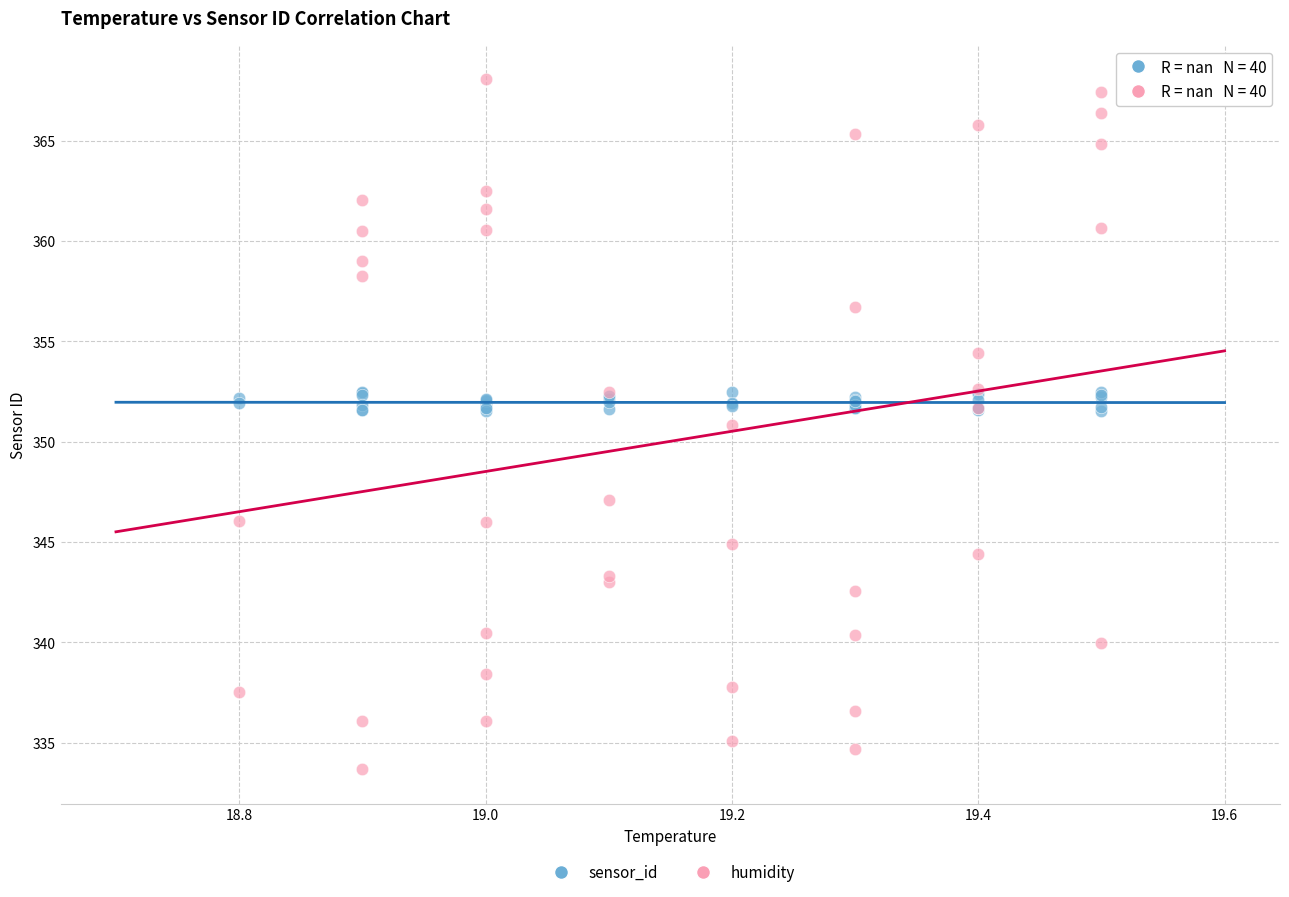

Across all series, what Y value is closest to 350?

350.8